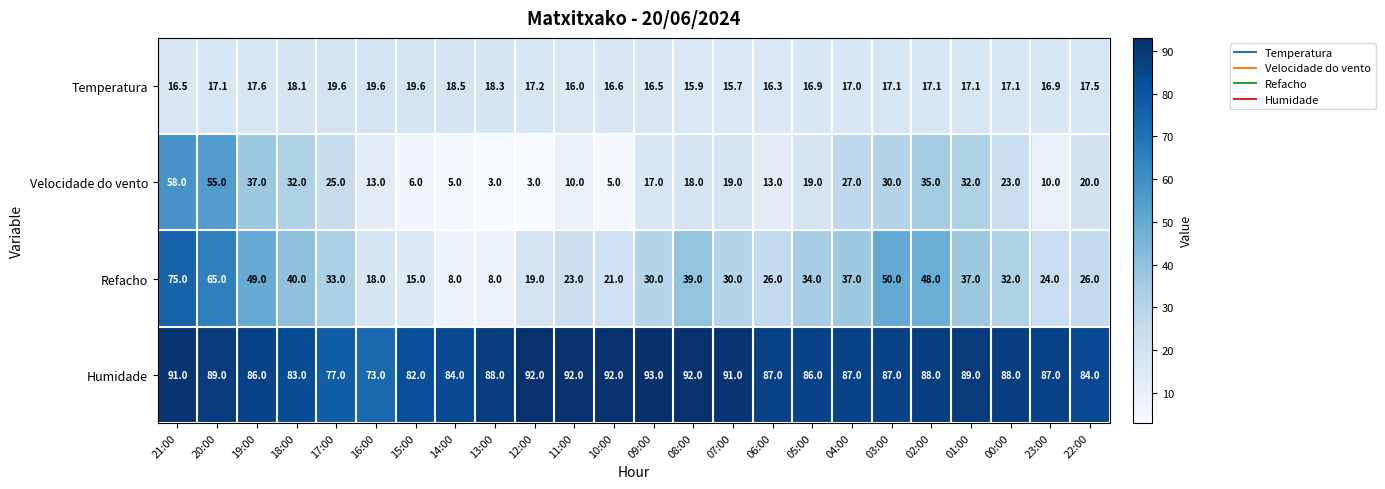

Between 06:00 and 22:00, which series saw the biggest shift?

Velocidade do vento